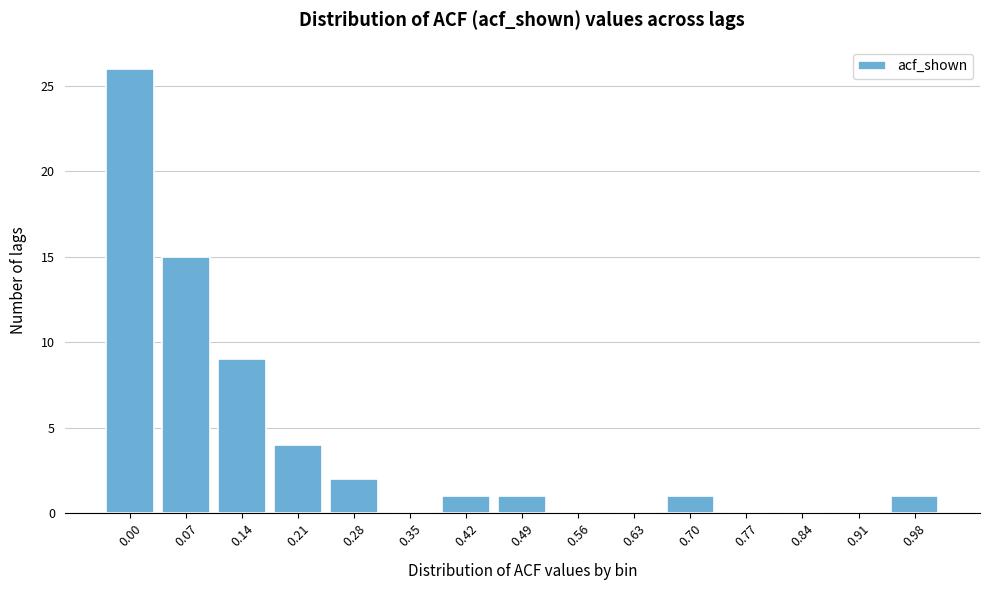

Reading left to right, transcribe all the data shown in this chart.

0.00=26	0.07=15	0.14=9	0.21=4	0.28=2	0.35=0	0.42=1	0.49=1	0.56=0	0.63=0	0.70=1	0.77=0	0.84=0	0.91=0	0.98=1